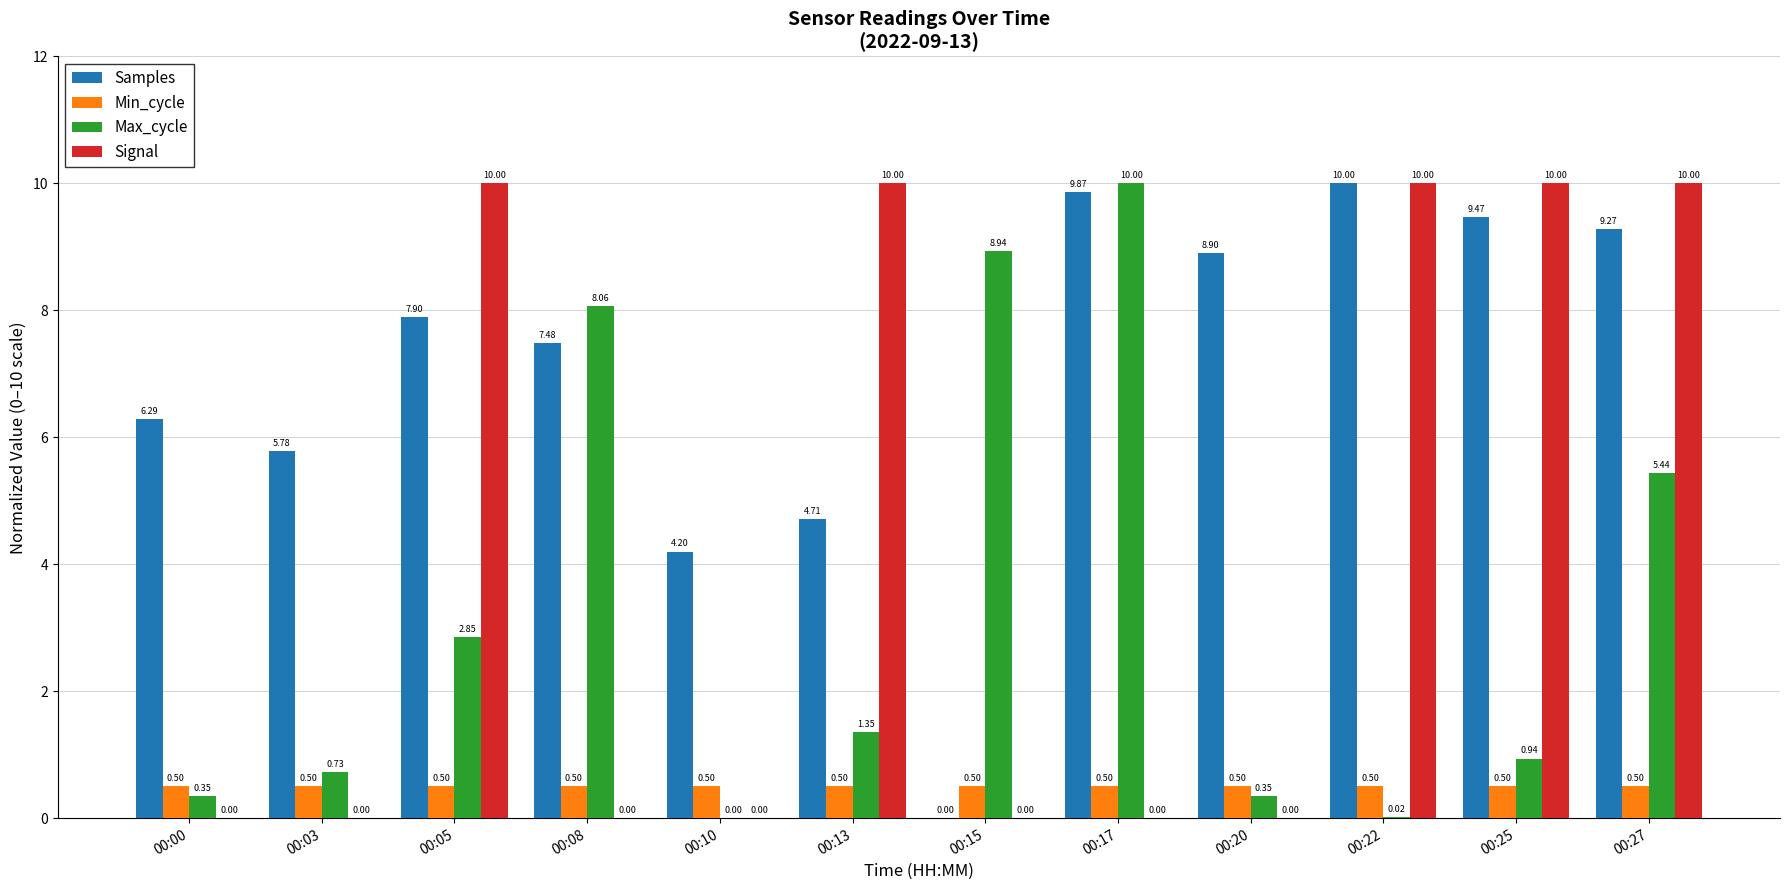

What is the sum of all Min_cycle values?

6.0